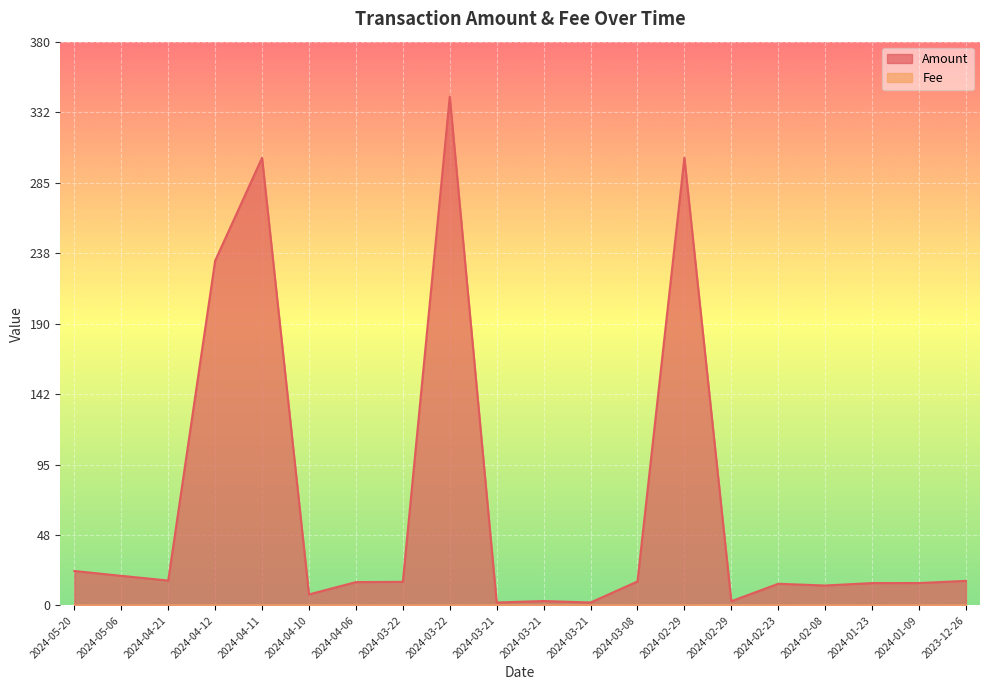

Between 2024-02-23 and 2024-04-11, which is larger?

2024-04-11